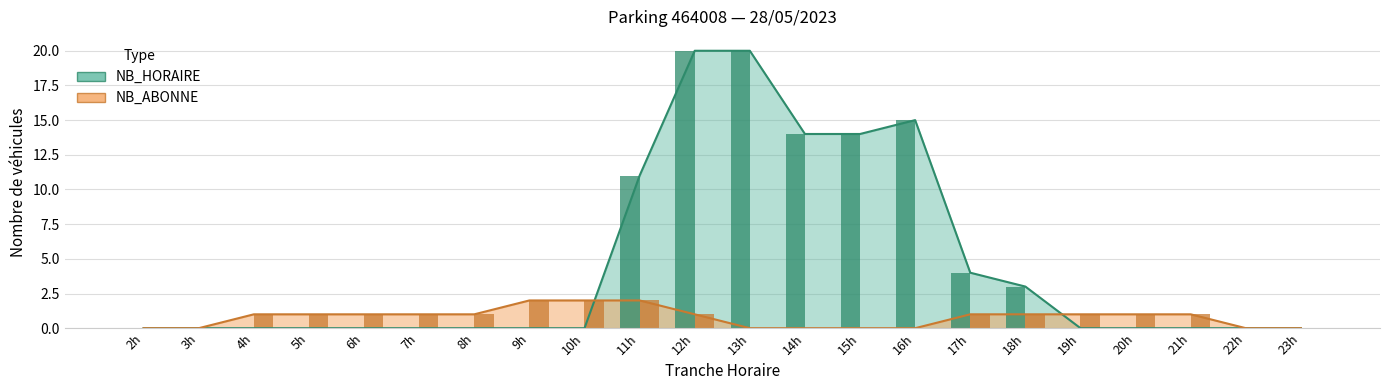

What is the average value of the NB_ABONNE series?

1